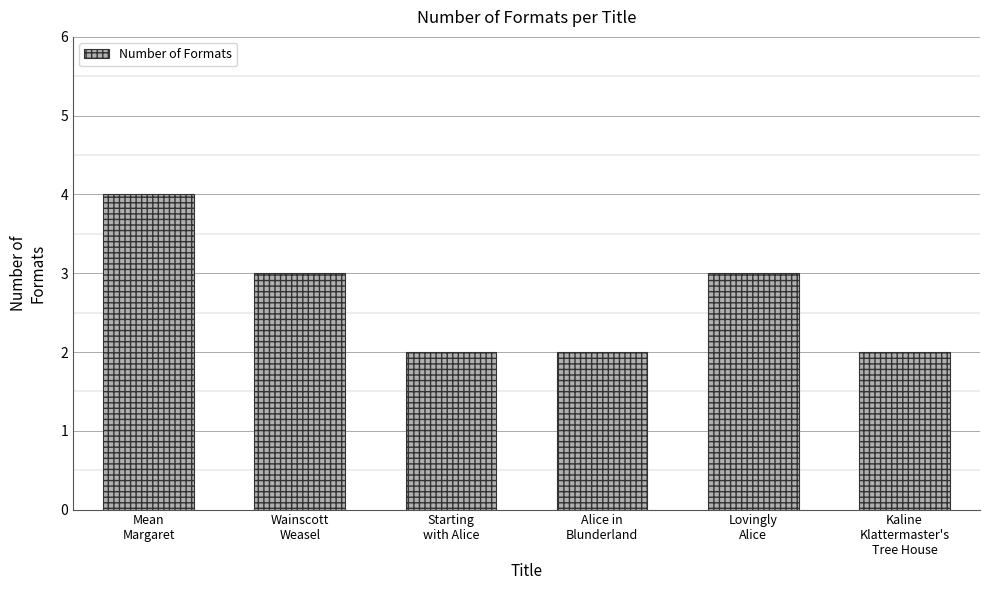

True or false: the data shows 2 at Starting
with Alice.

True